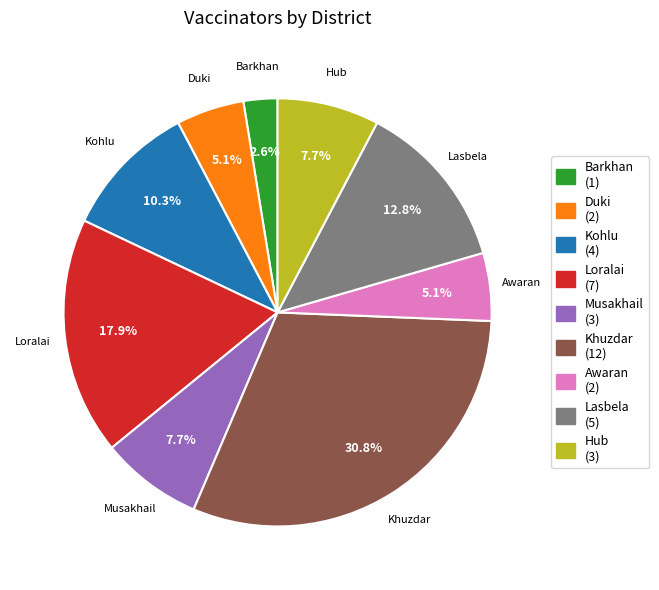

What is the largest slice in the pie chart?

Khuzdar